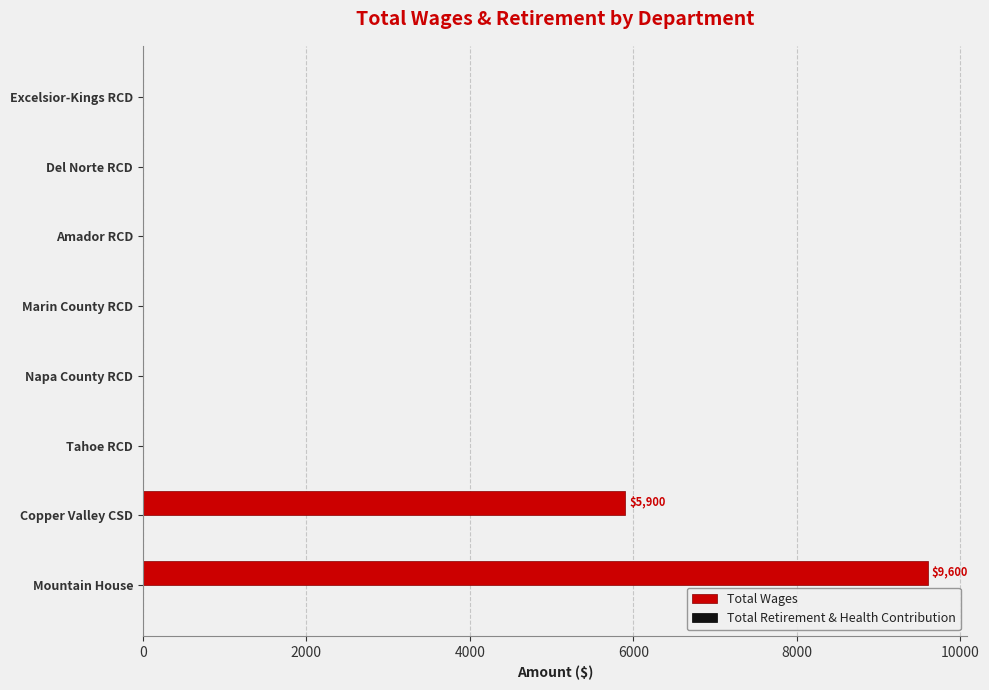

Approximately how many times larger is the value at Mountain House compared to Copper Valley CSD?

1.6